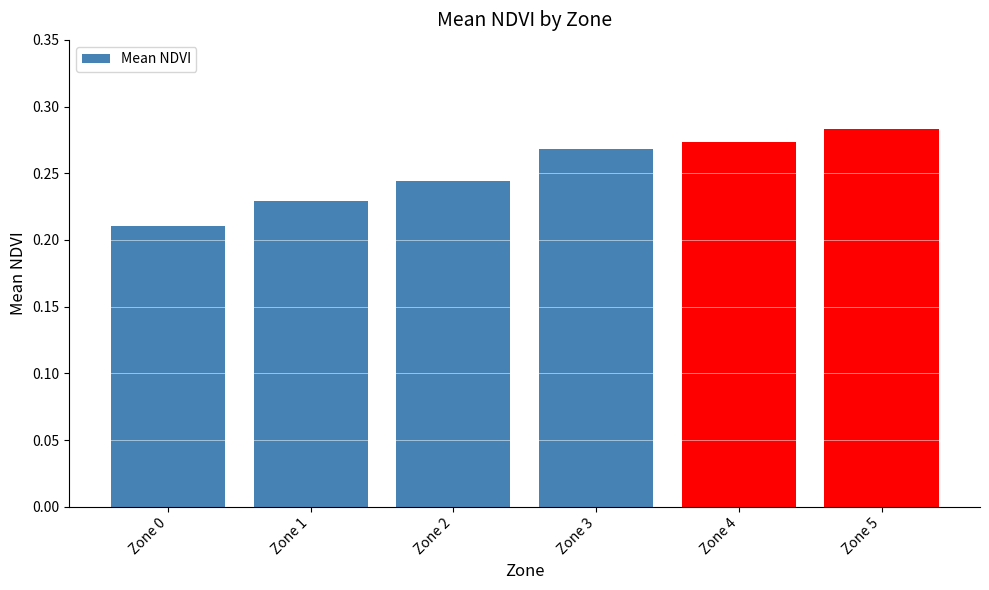

Rank the categories by value from lowest to highest.

Zone 0, Zone 1, Zone 2, Zone 3, Zone 4, Zone 5